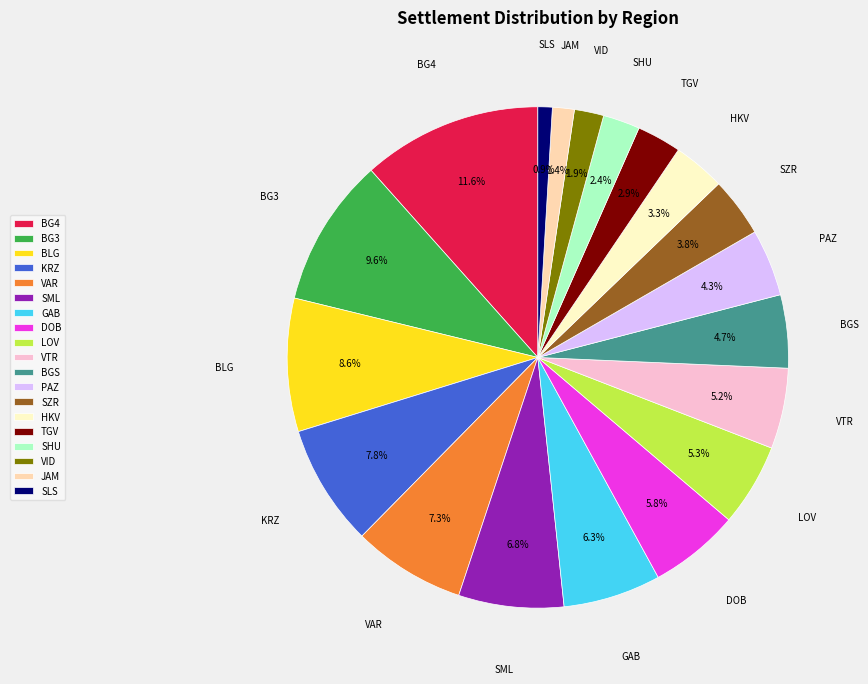

To the nearest percent, what portion does VTR represent?

5%